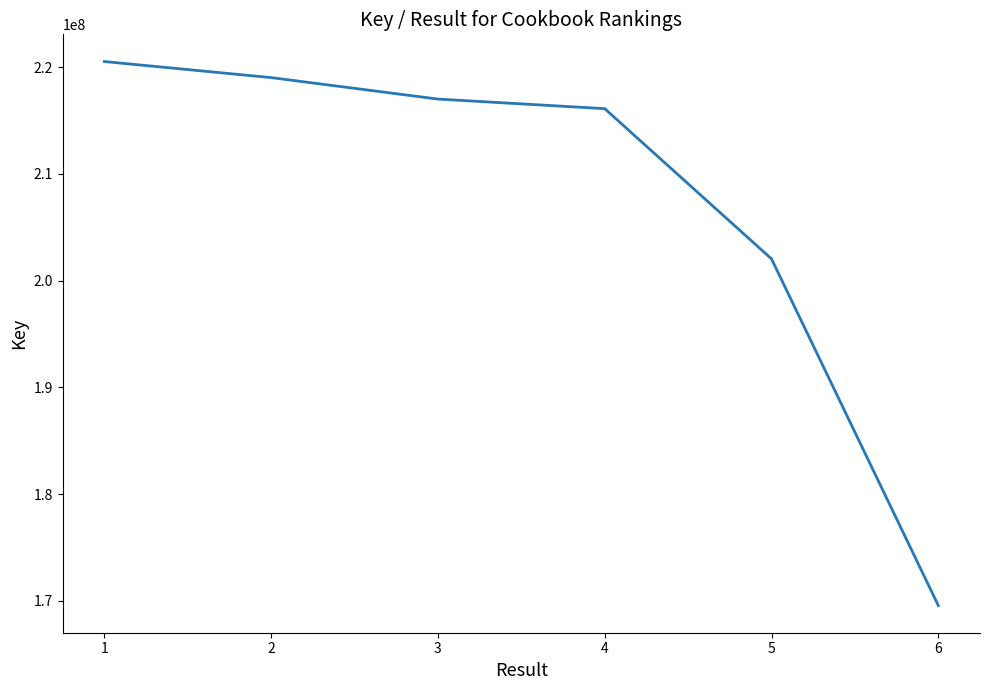

True or false: there are more than 0 points higher than both neighbors.

False